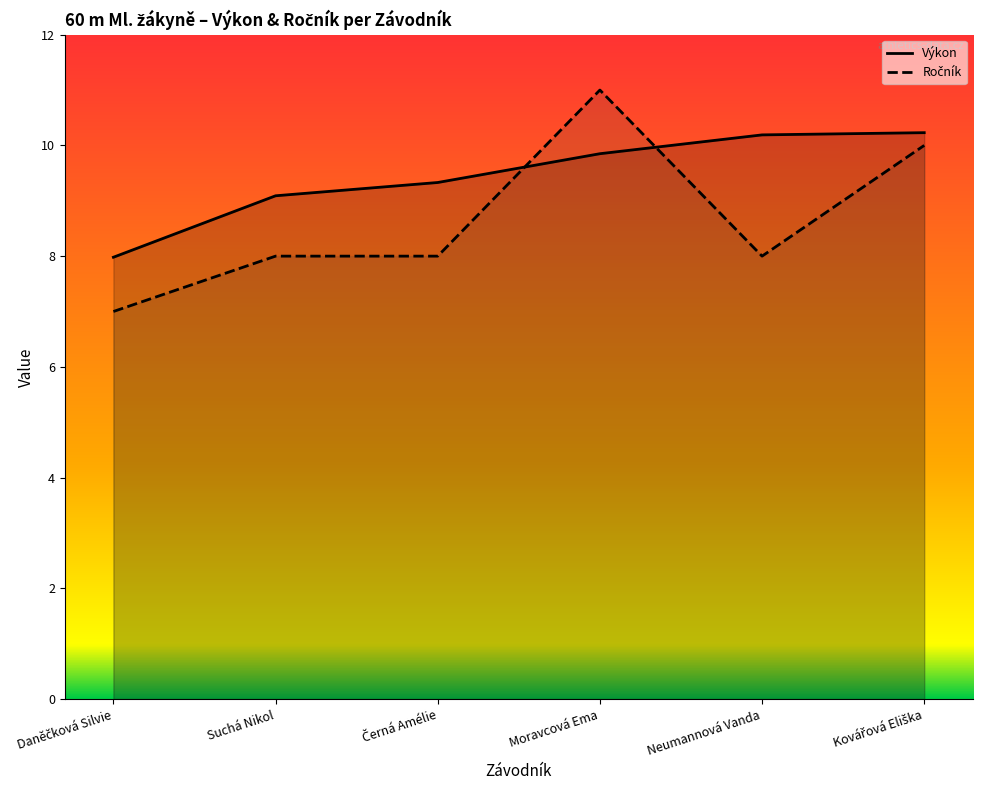

What is the difference between the highest and lowest values at Suchá Nikol?

1.1